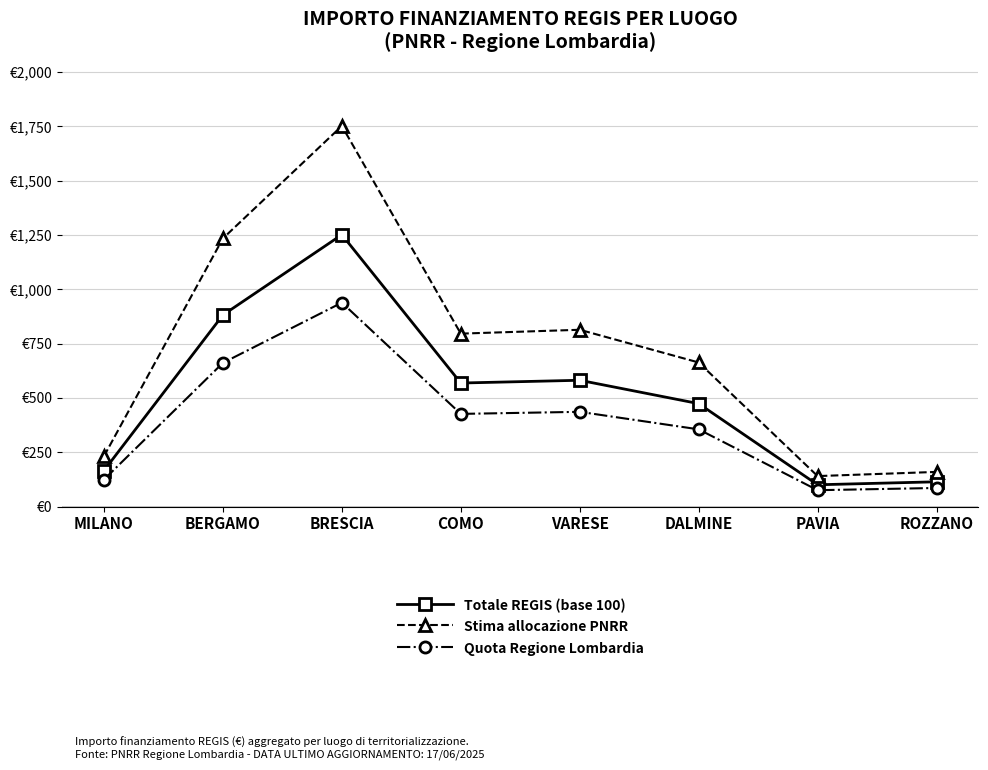

What is the difference between the maximum and second lowest values in the Totale REGIS (base 100) series?

1137.2